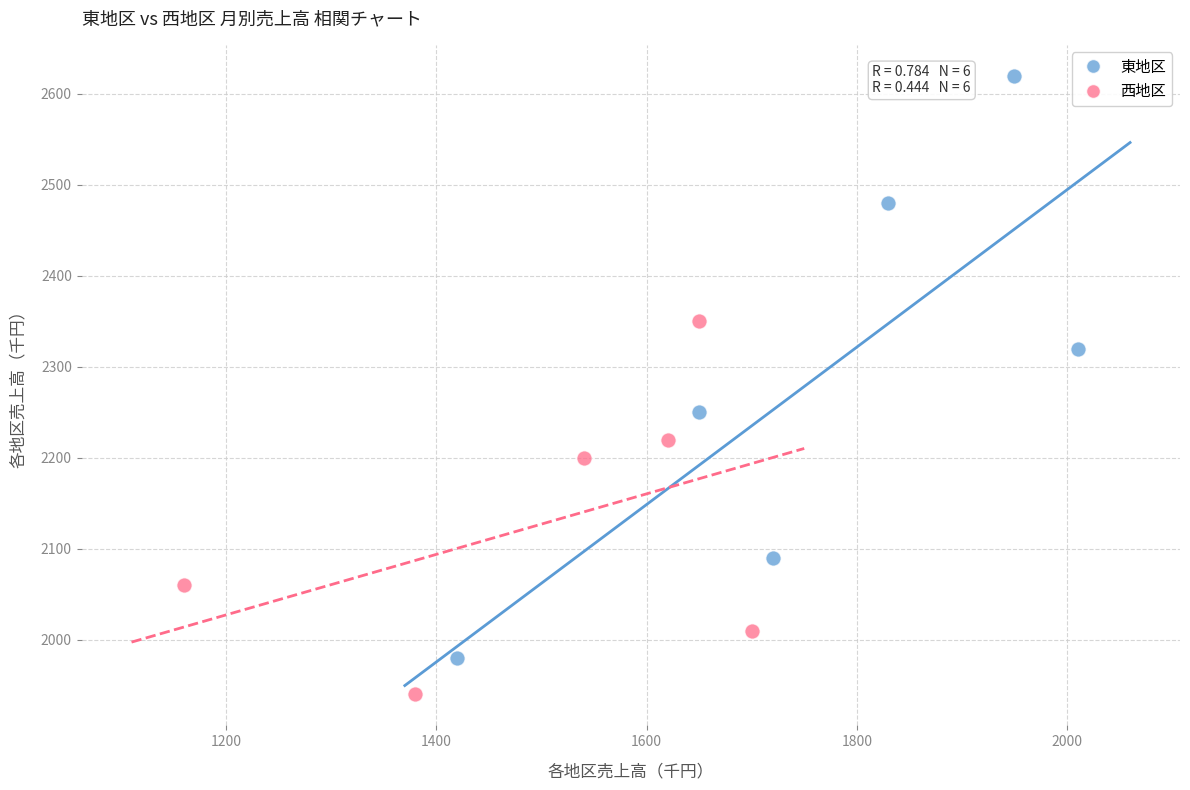

Which series has the widest spread of Y values?

東地区